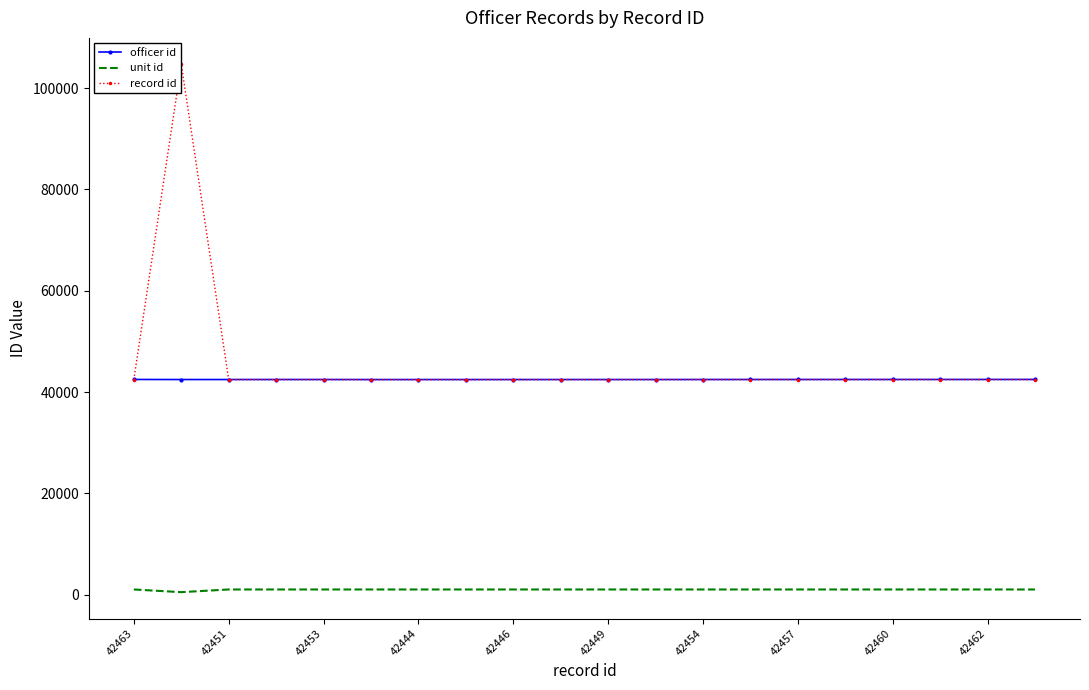

List the series in order of their peak value, lowest first.

unit id, officer id, record id